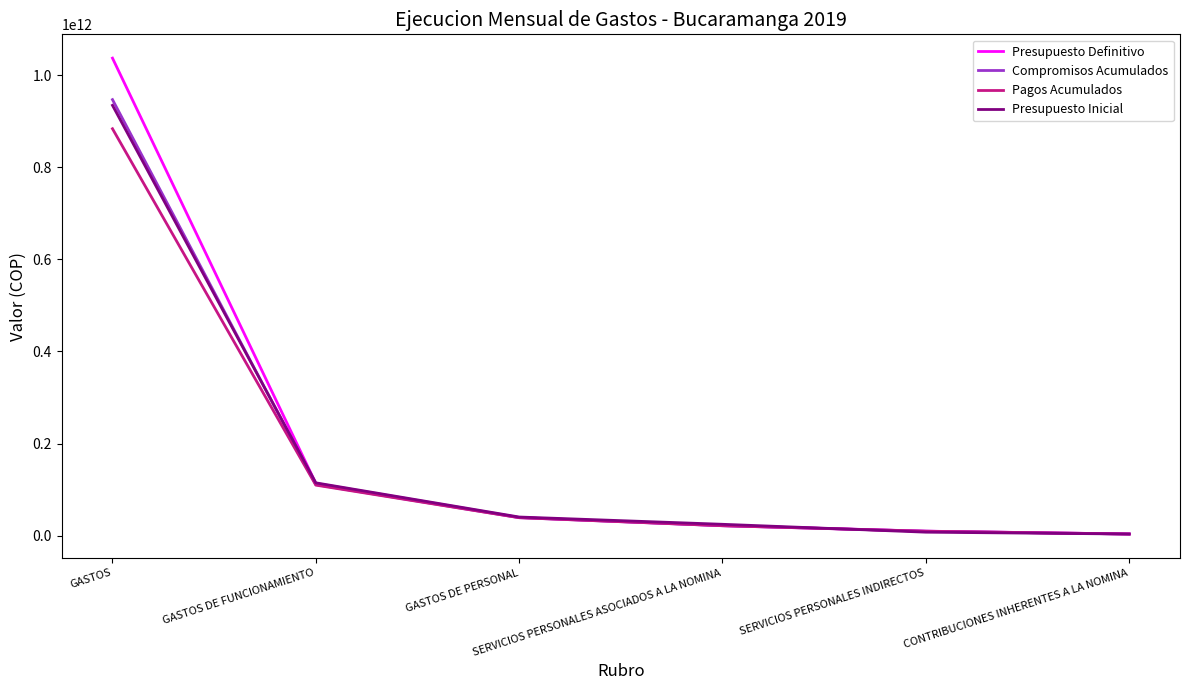

At which category is the sum across all series the highest?

GASTOS